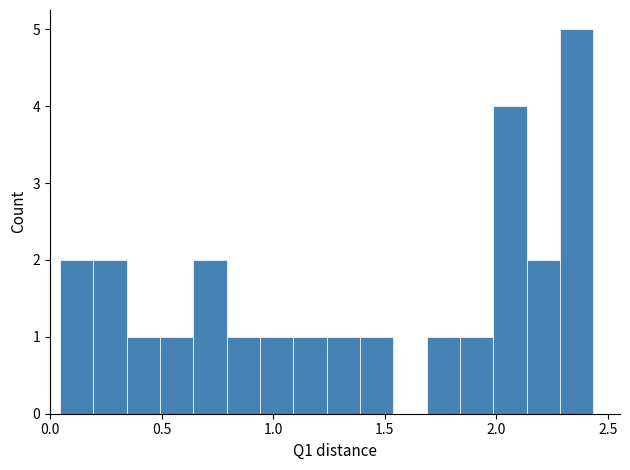

Read against the x-axis, roughly where is the centre of the tallest bar?

2.35